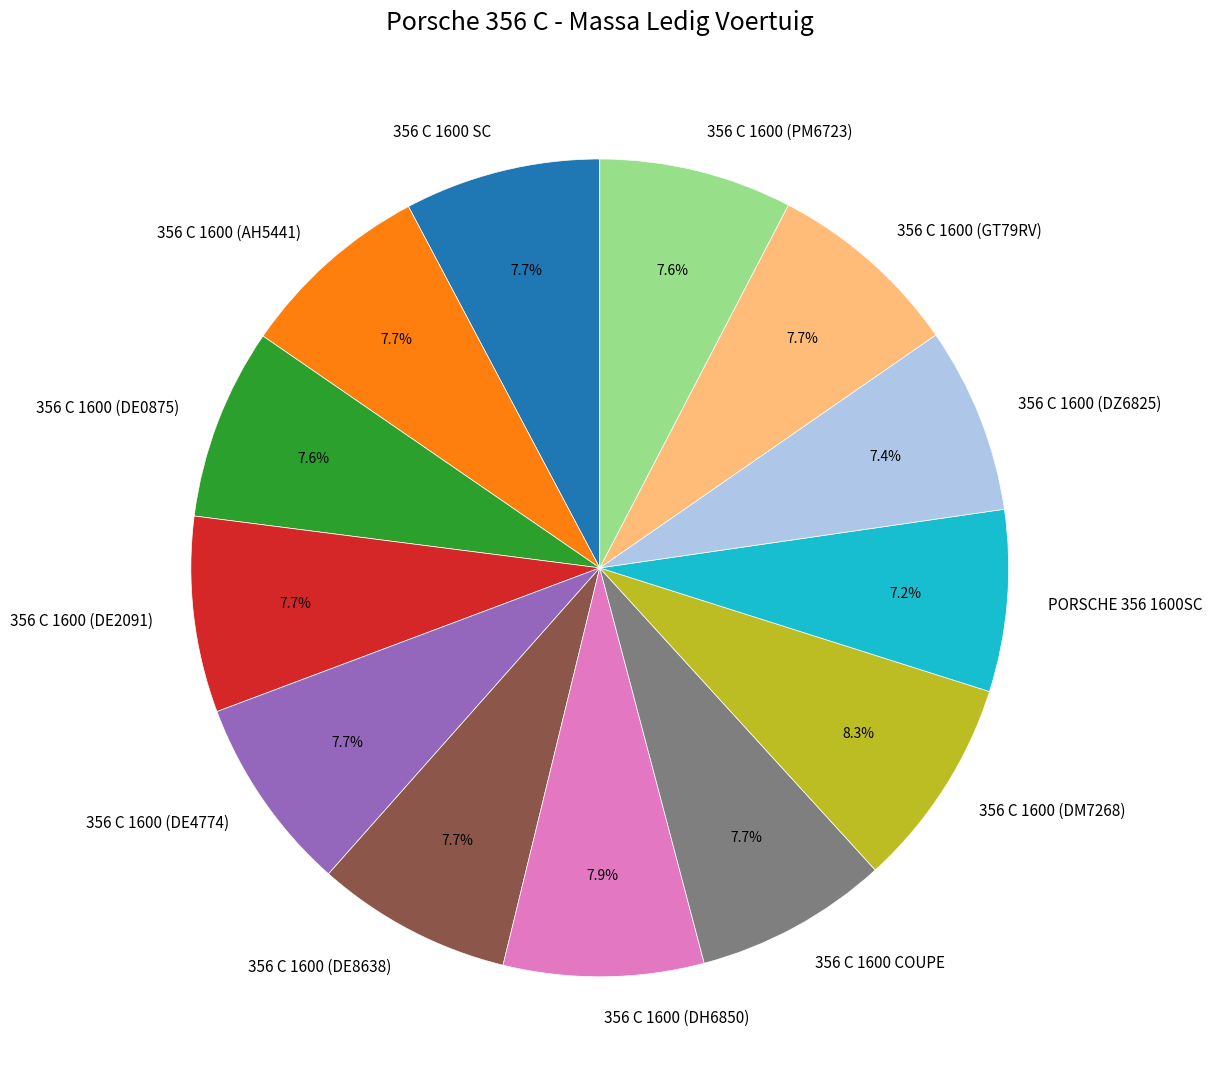

The PORSCHE 356 1600SC slice represents 7% of the pie. True or false?

True